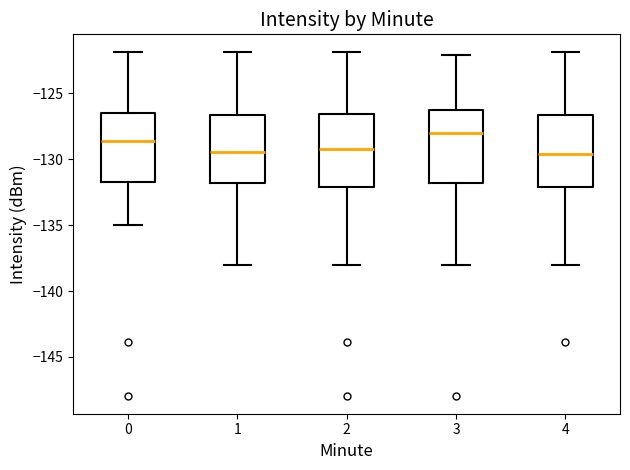

Where does the upper whisker of the box at x = 3 end on the y-axis? The values are not printed on the chart, so give them approximately, as read against the axis.

-122.0